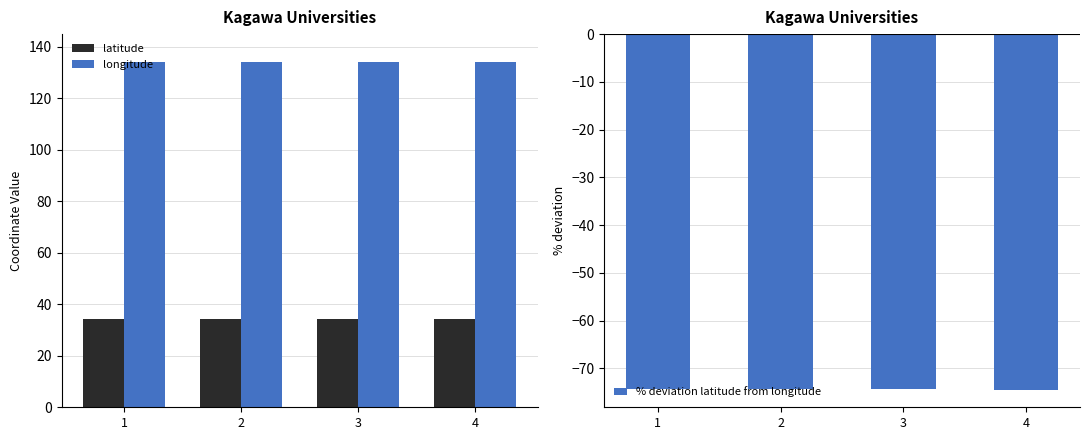

What are all the series names shown in the legend?

latitude, longitude, % deviation latitude from longitude